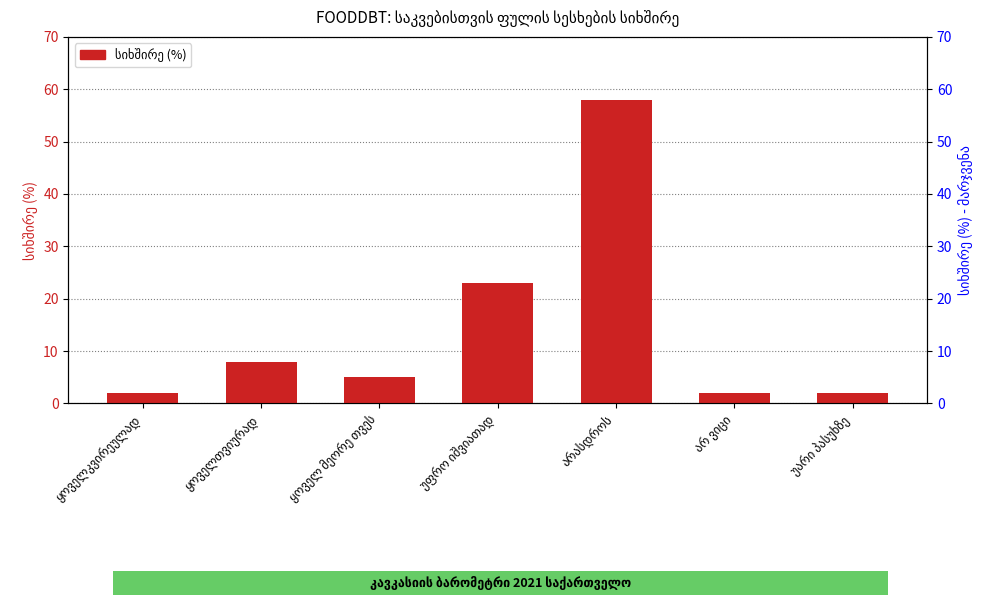

How many bars are there in total?

7